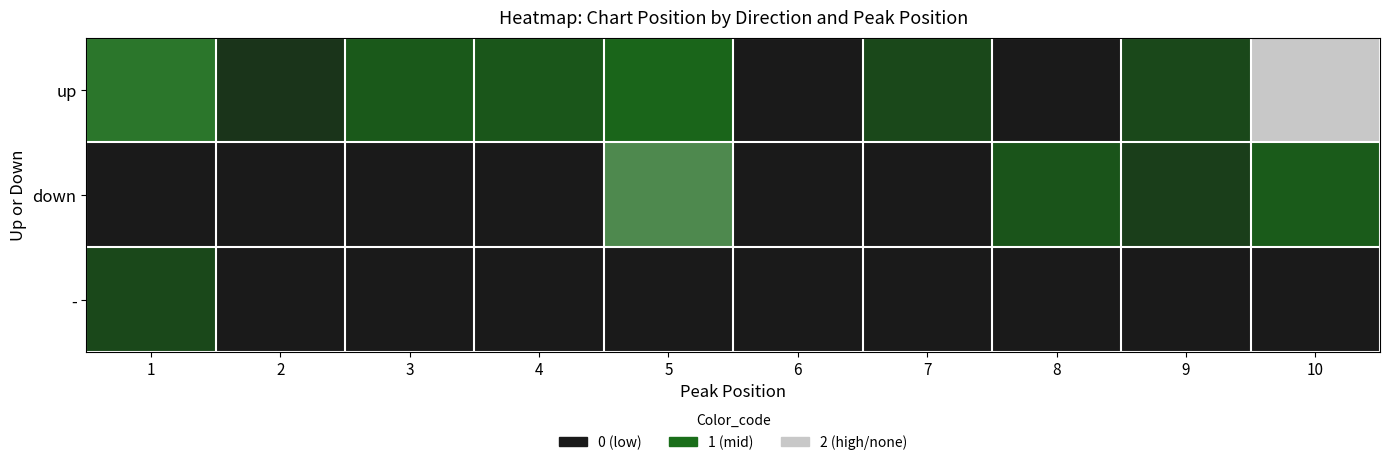

Reading left to right, list all the values displayed in this chart.

up: 1=0.6	2=0.2	3=0.4	4=0.4	5=0.4	6=0.0	7=0.3	8=0.0	9=0.3	10=1.0
down: 1=0.0	2=0.0	3=0.0	4=0.0	5=0.7	6=0.0	7=0.0	8=0.3	9=0.2	10=0.4
-: 1=0.3	2=0.0	3=0.0	4=0.0	5=0.0	6=0.0	7=0.0	8=0.0	9=0.0	10=0.0